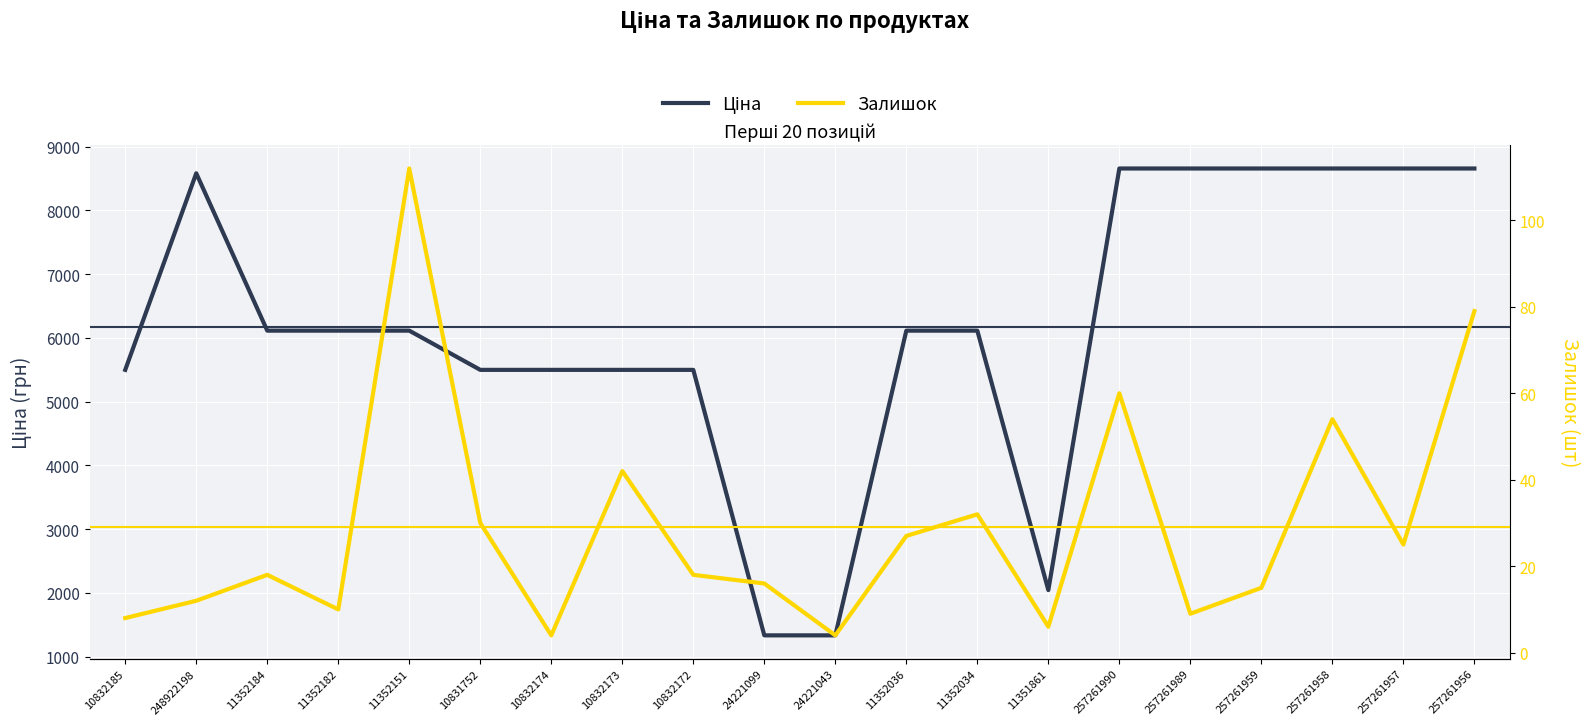

What are all the series names shown in the legend?

Ціна, Залишок